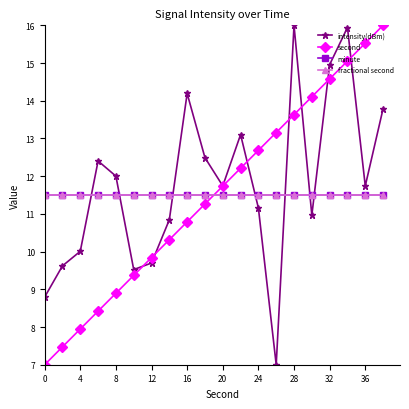

What is the minimum value for minute?

11.5